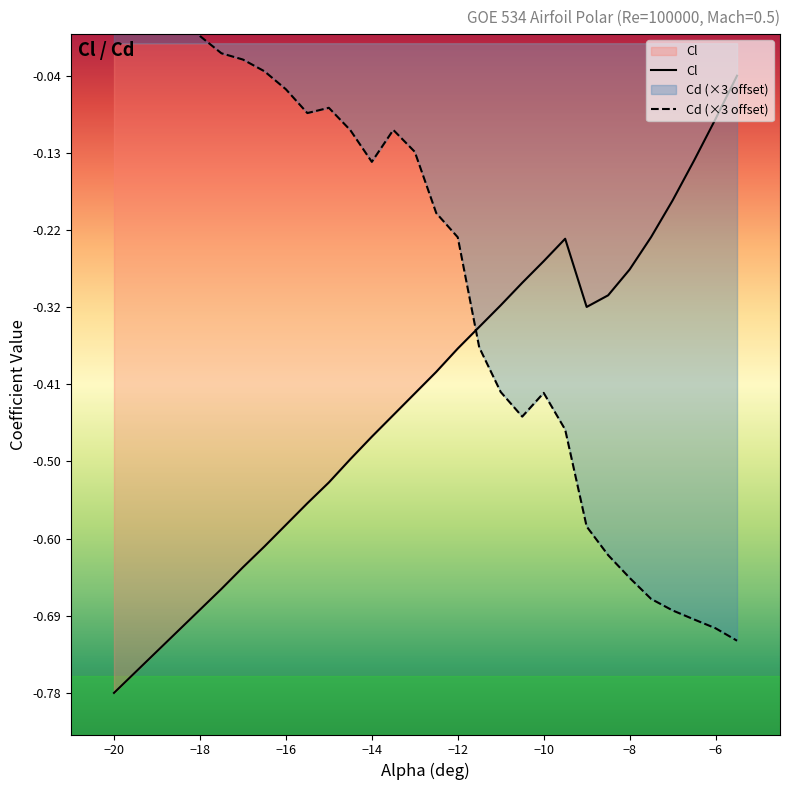

Which category has the lowest value in the Cl series?

−20